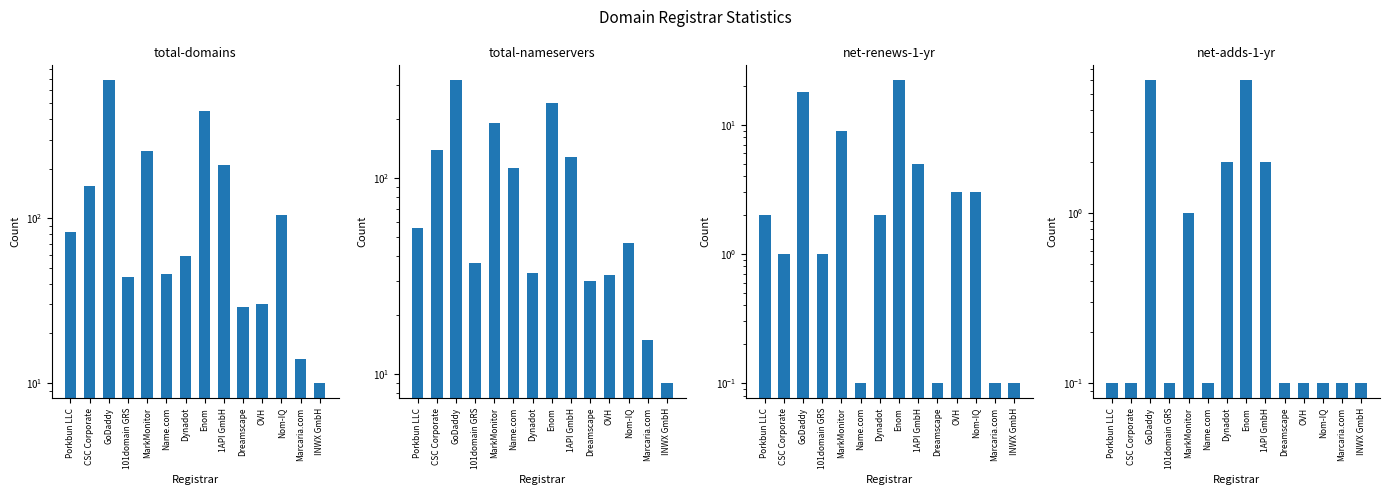

Is it true that net-adds-1-yr equals 6.0 at GoDaddy?

True